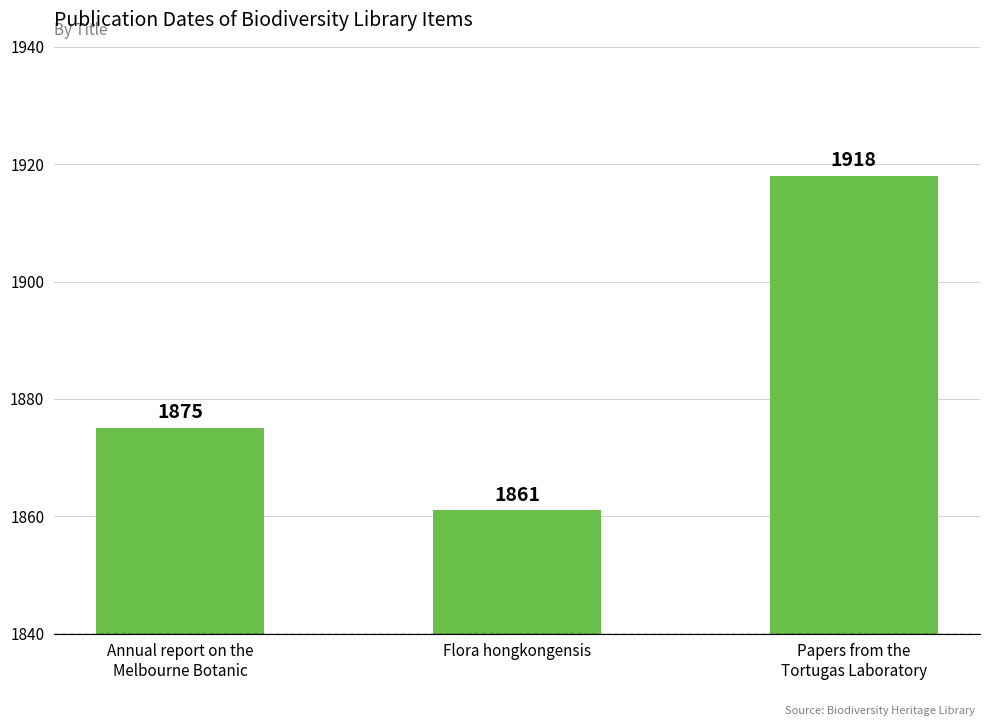

The value at Annual report on the
Melbourne Botanic is 691. True or false?

False